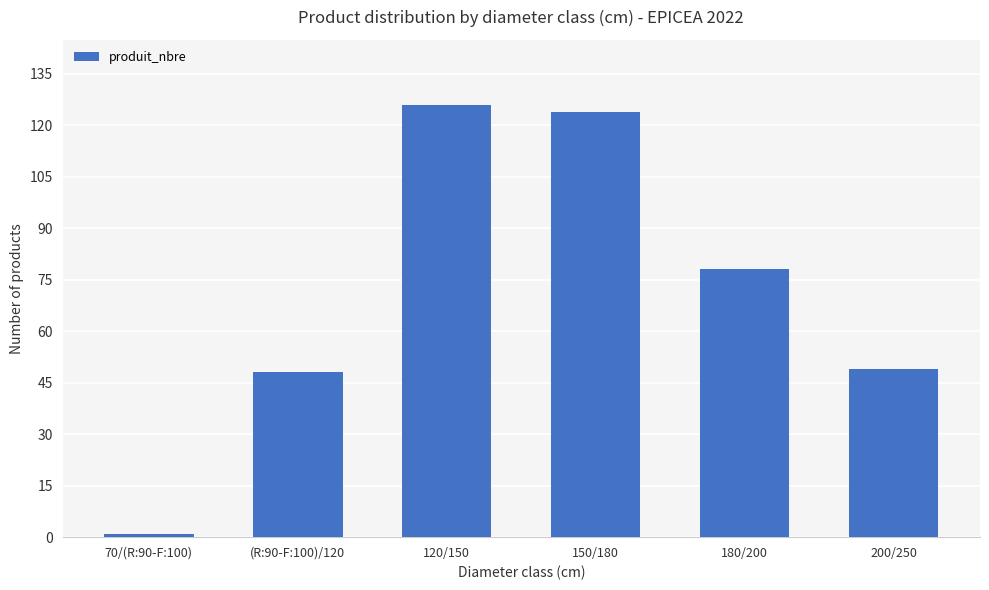

What is the ratio of the value at 200/250 to the value at 150/180?

0.4